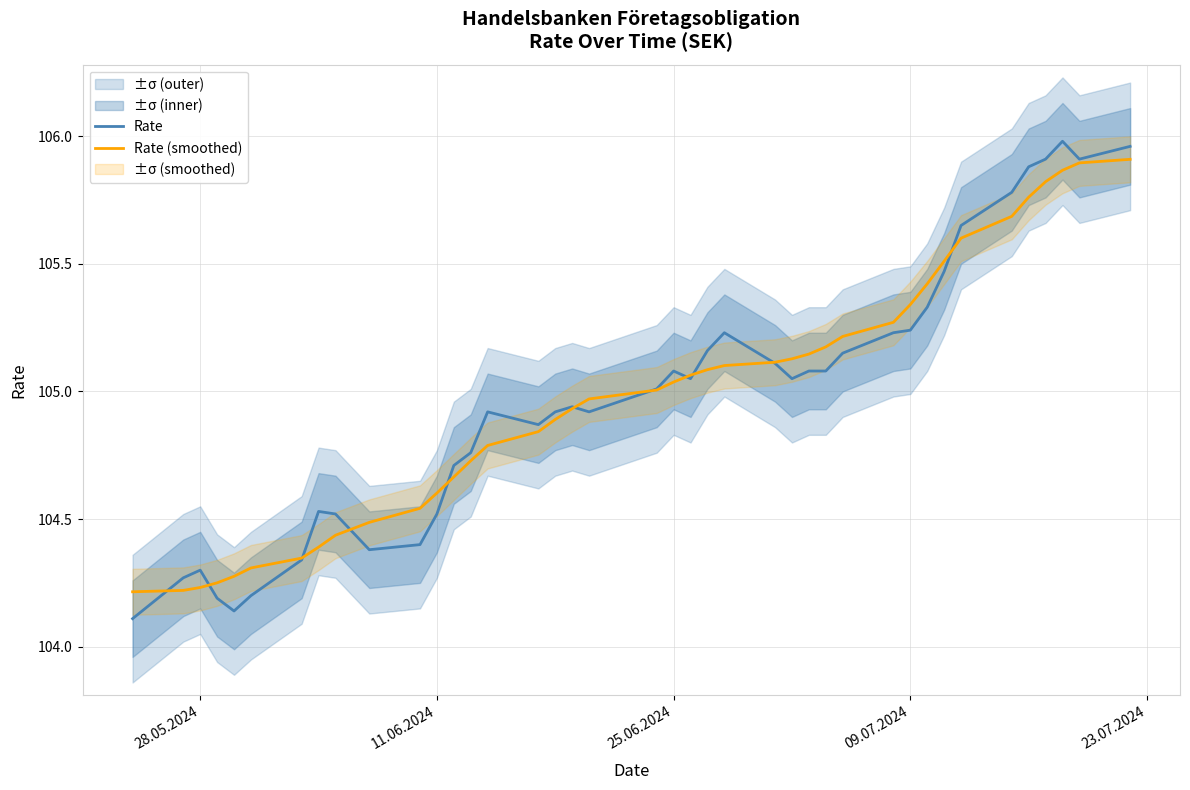

What is the minimum value shown in the chart?

104.1